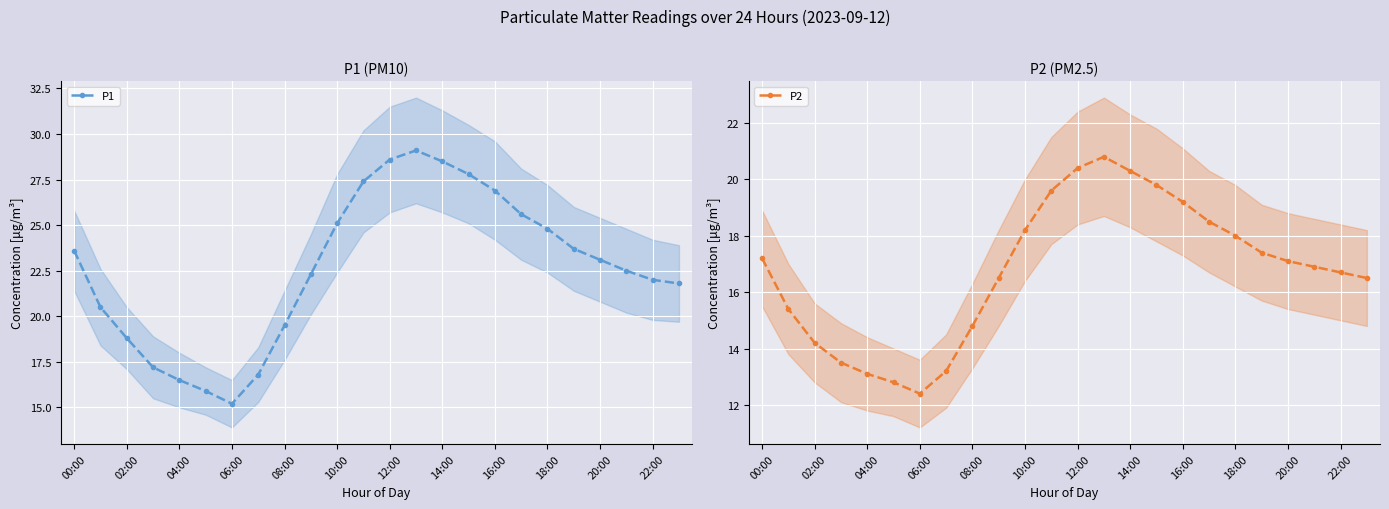

True or false: P1 has a value of 13.7 at 22:00.

False